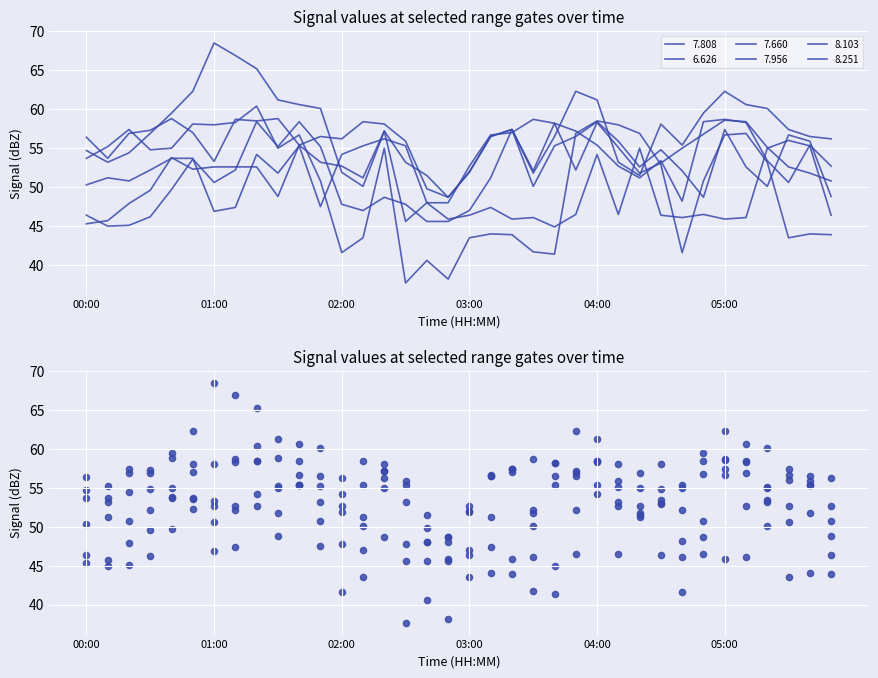

Which series contains the highest Y value?

7.660